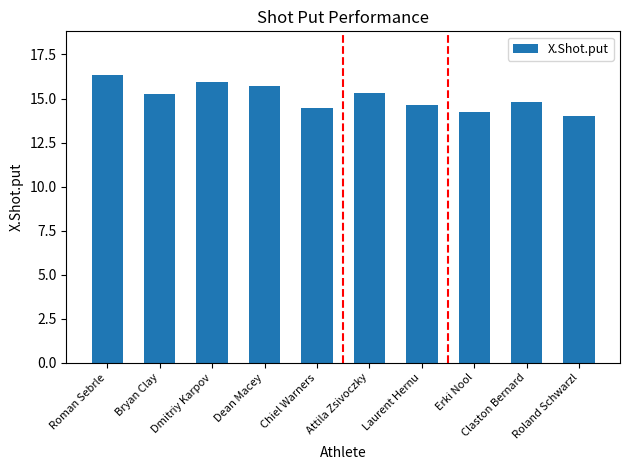

Reading left to right, what are all the values shown in this chart?

Roman Sebrle=16.4	Bryan Clay=15.2	Dmitriy Karpov=15.9	Dean Macey=15.7	Chiel Warners=14.5	Attila Zsivoczky=15.3	Laurent Hernu=14.7	Erki Nool=14.3	Claston Bernard=14.8	Roland Schwarzl=14.0